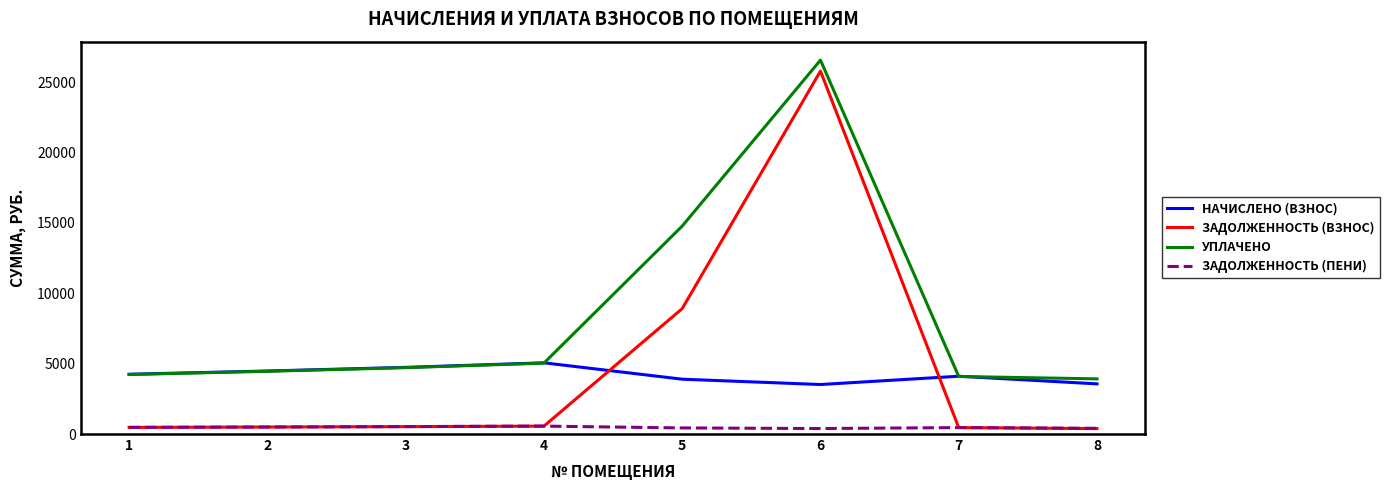

At which label does ЗАДОЛЖЕННОСТЬ (ВЗНОС) first exceed 526?

3